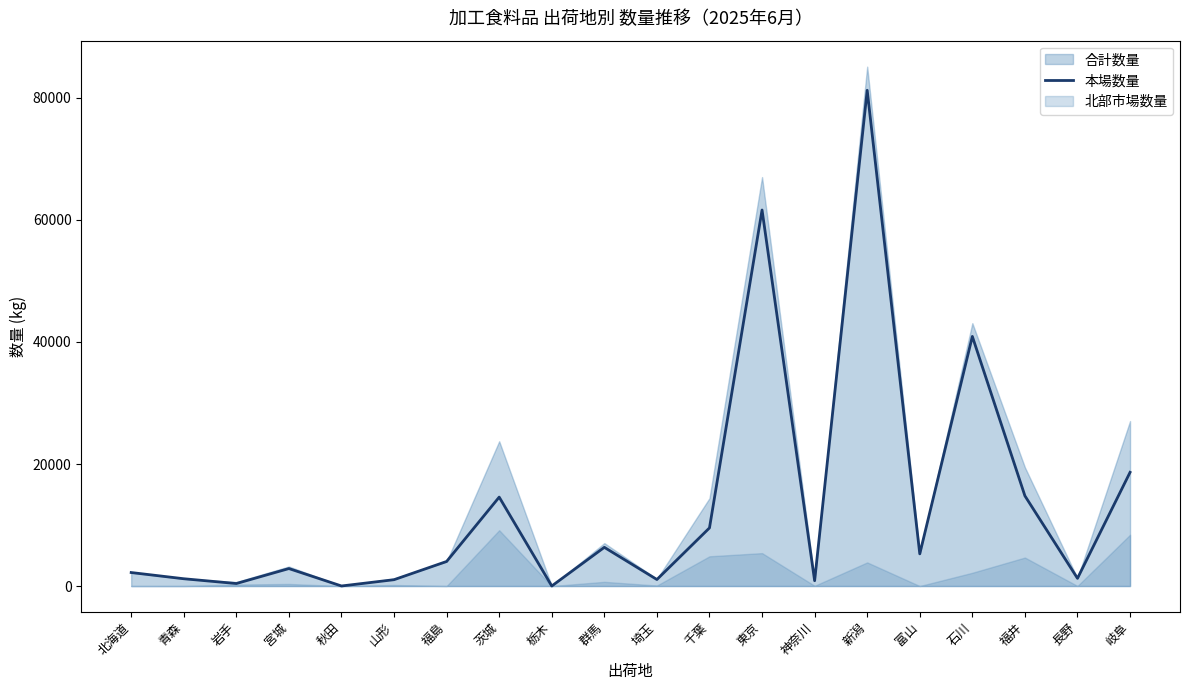

What is the sum of all values?

267917